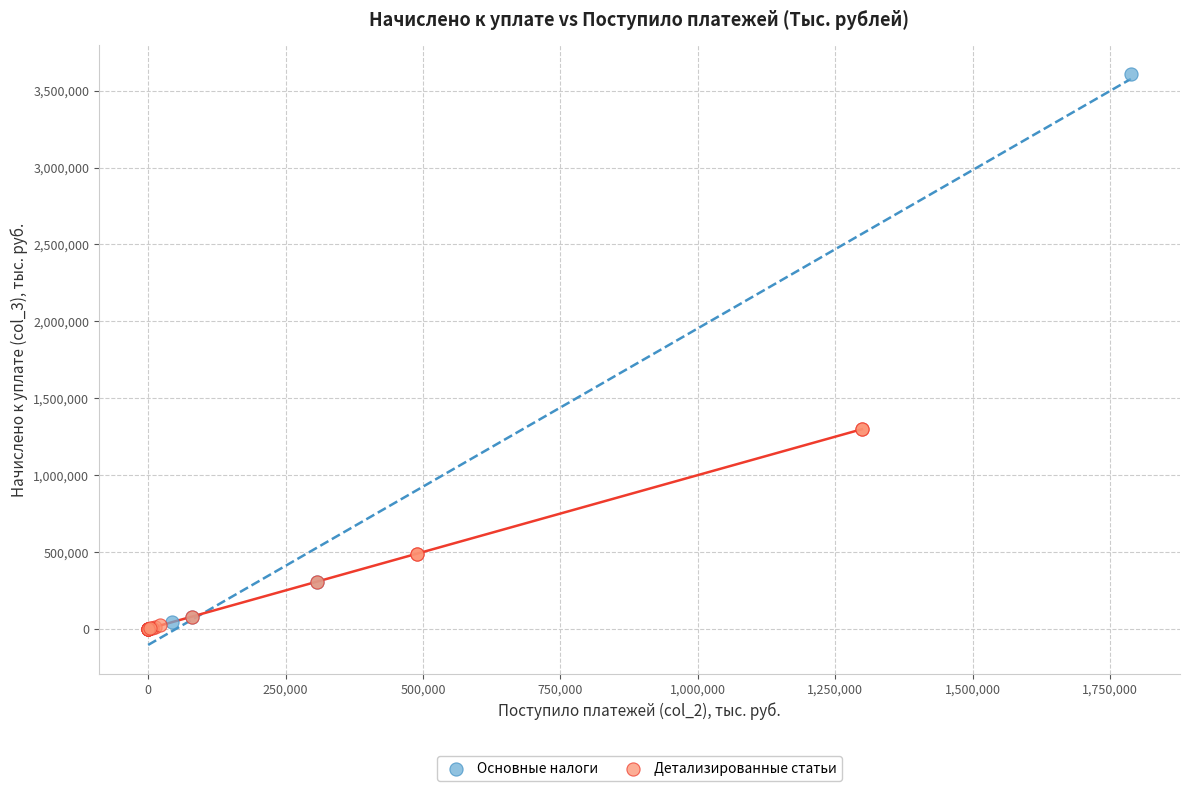

Which series reaches the maximum Y coordinate?

Основные налоги